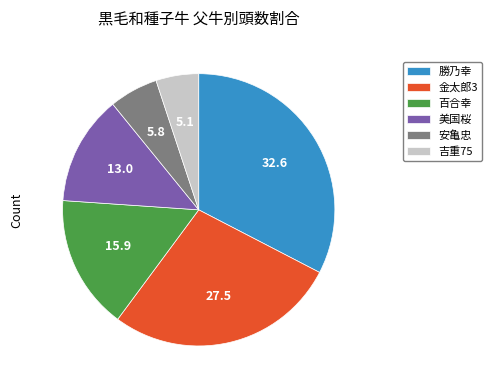

What is the largest slice in the pie chart?

勝乃幸